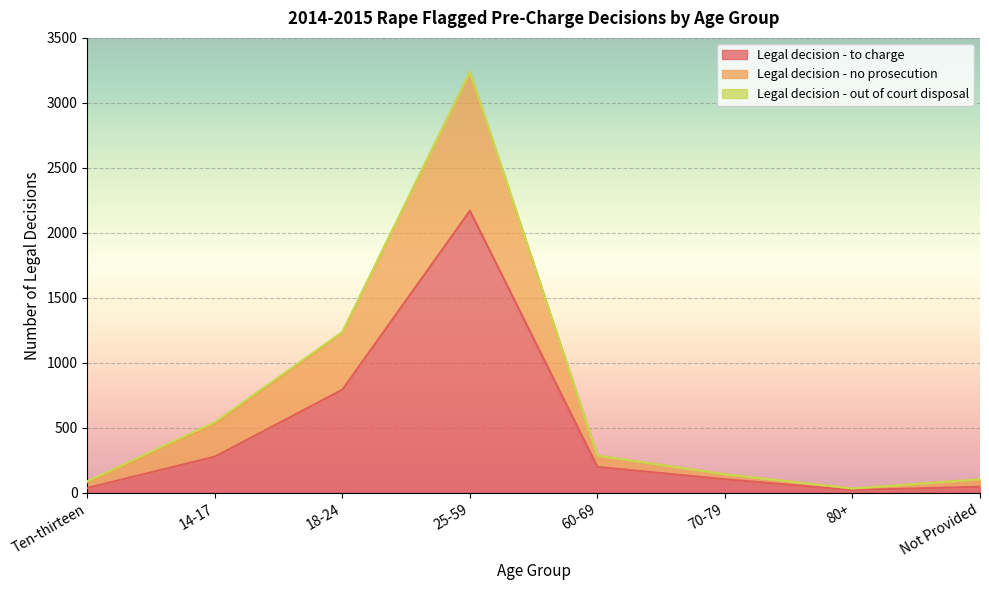

The value of Legal decision - to charge at 25-59 is 2170. True or false?

True